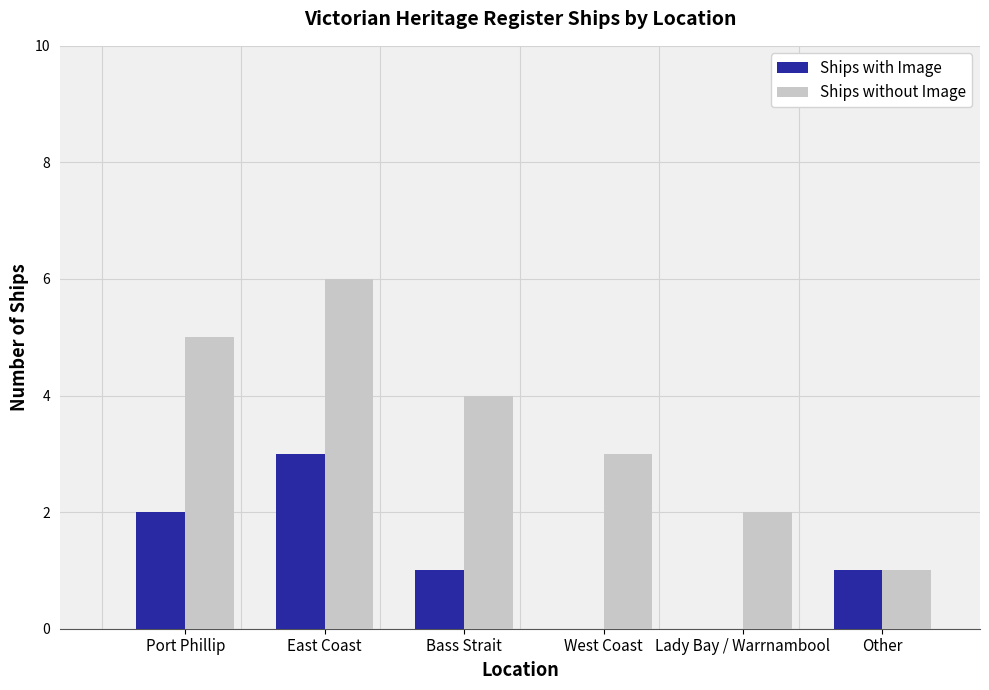

Between Port Phillip and Lady Bay / Warrnambool, which series saw the biggest shift?

Ships without Image